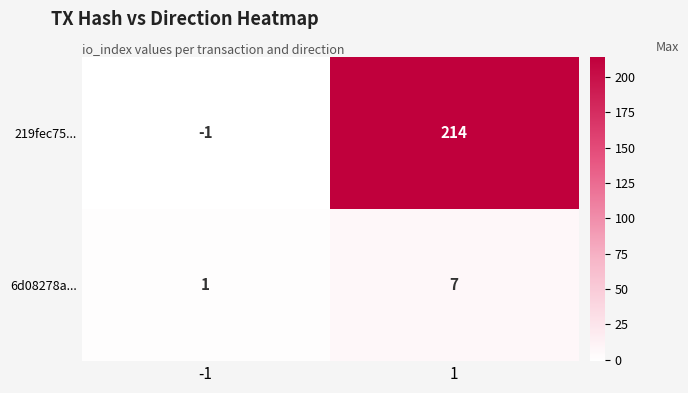

The value of 219fec75... at 1 is 214. True or false?

True